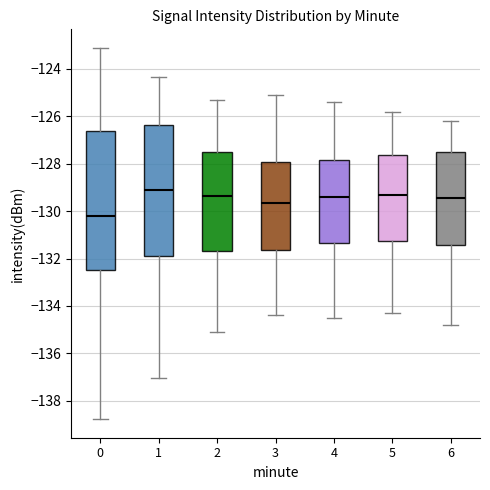

Which box is the tallest, from its lower edge to its upper edge?

0